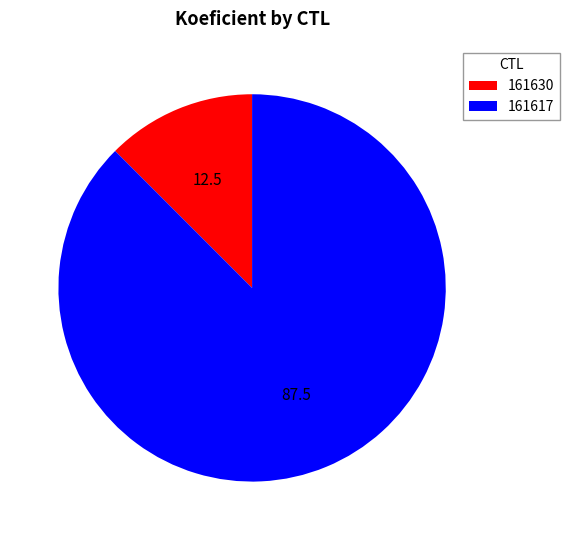

Approximately how many times larger is the value at 161617 compared to 161630?

7.0